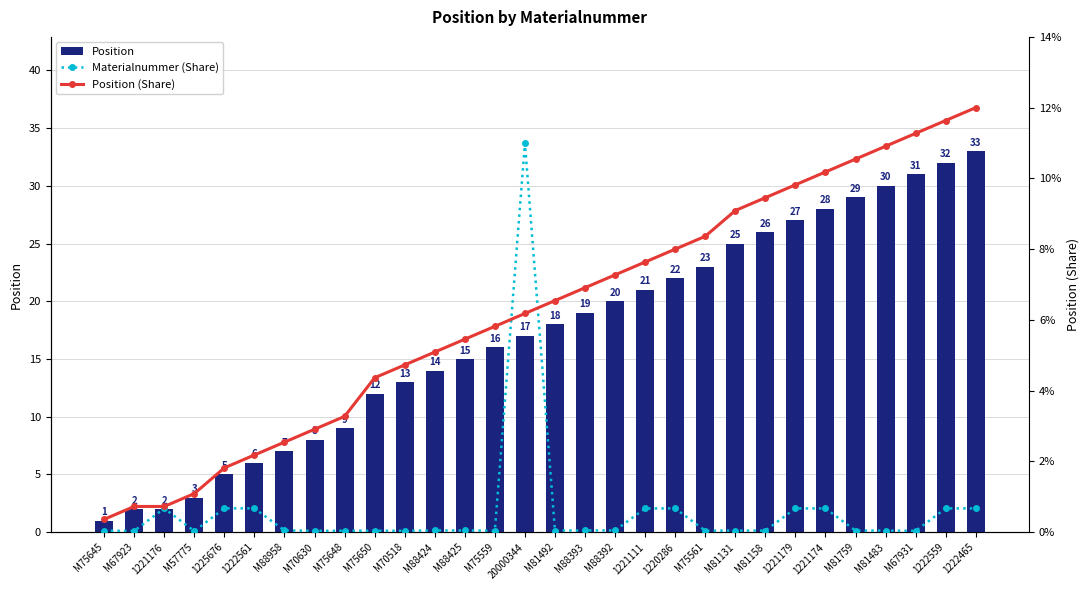

The value of Position at M88425 is 15.0. True or false?

True